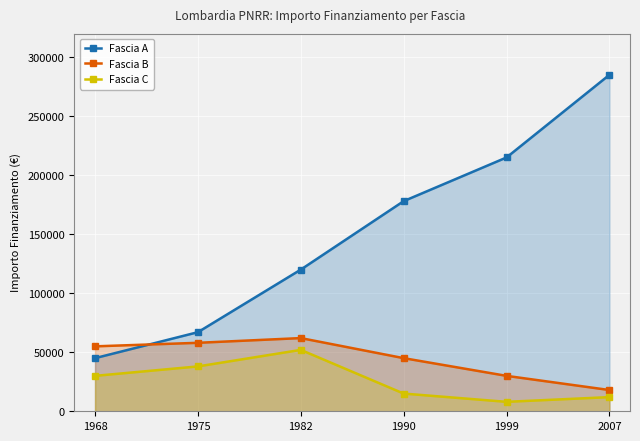

True or false: Fascia B has more than 1 points higher than both neighbors.

False